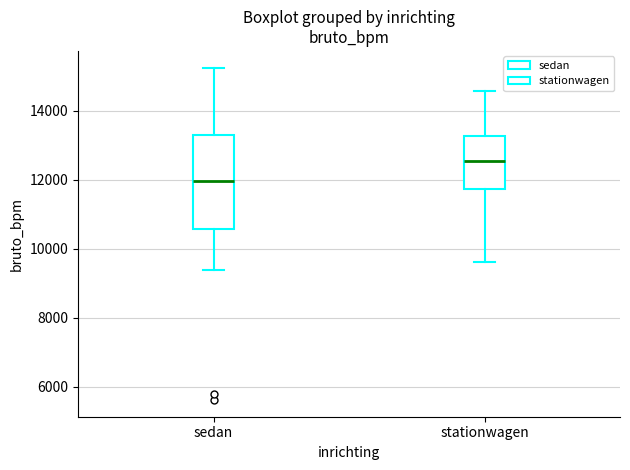

Reading left to right, transcribe this box plot: for each box, give where its median line is, the range the box spans, and where its two whiskers end, as read against the y-axis. The values are not printed on the chart, so give them approximately, as read against the axis.

sedan: median 12000, box 10600 to 13400, whiskers 9400 to 15200
stationwagen: median 12600, box 11800 to 13200, whiskers 9600 to 14600